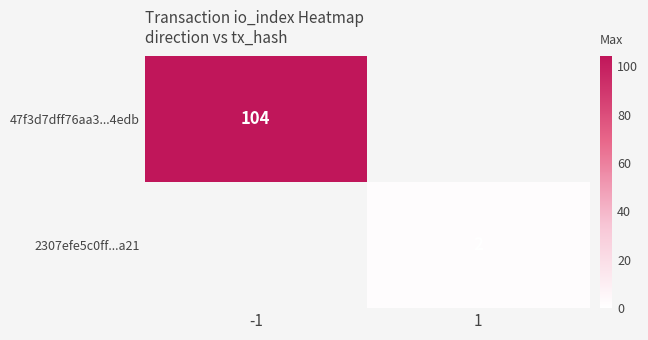

Is it true that 2307efe5c0ff...a21 equals 1 at 1?

False